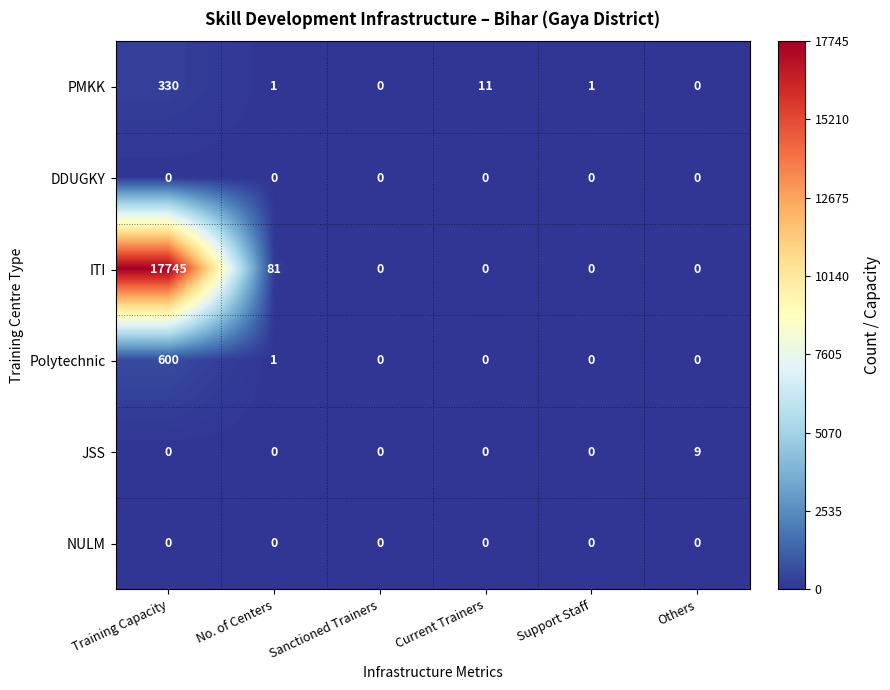

What is the maximum value shown in the chart?

17745